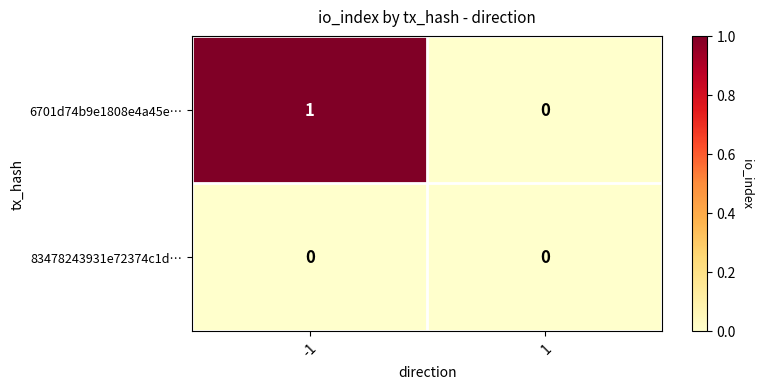

Is it true that 6701d74b9e1808e4a45e… equals 2 at -1?

False